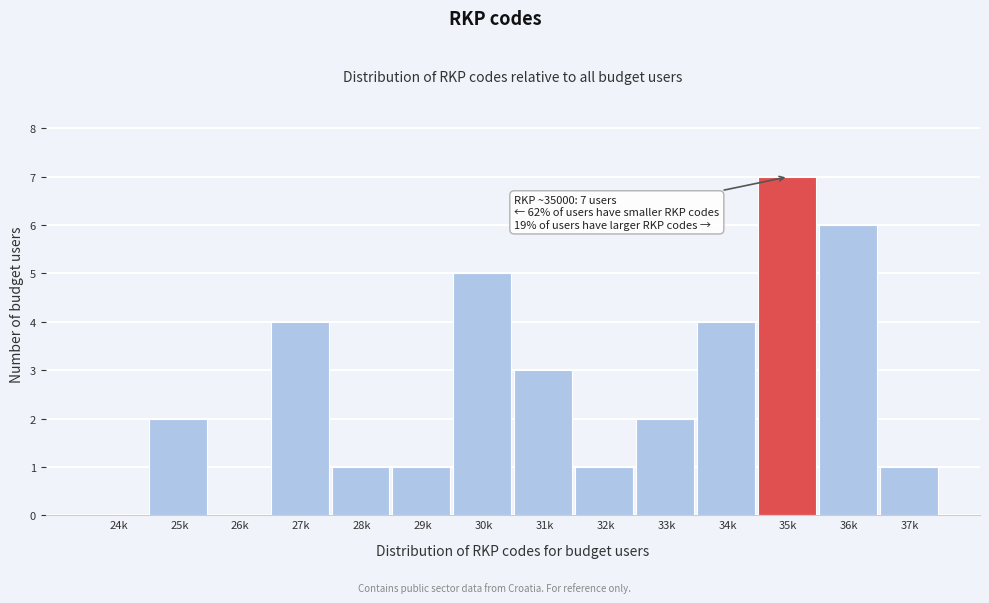

Reading right to left, extract all data points from this chart.

37k=1	36k=6	35k=7	34k=4	33k=2	32k=1	31k=3	30k=5	29k=1	28k=1	27k=4	26k=0	25k=2	24k=0